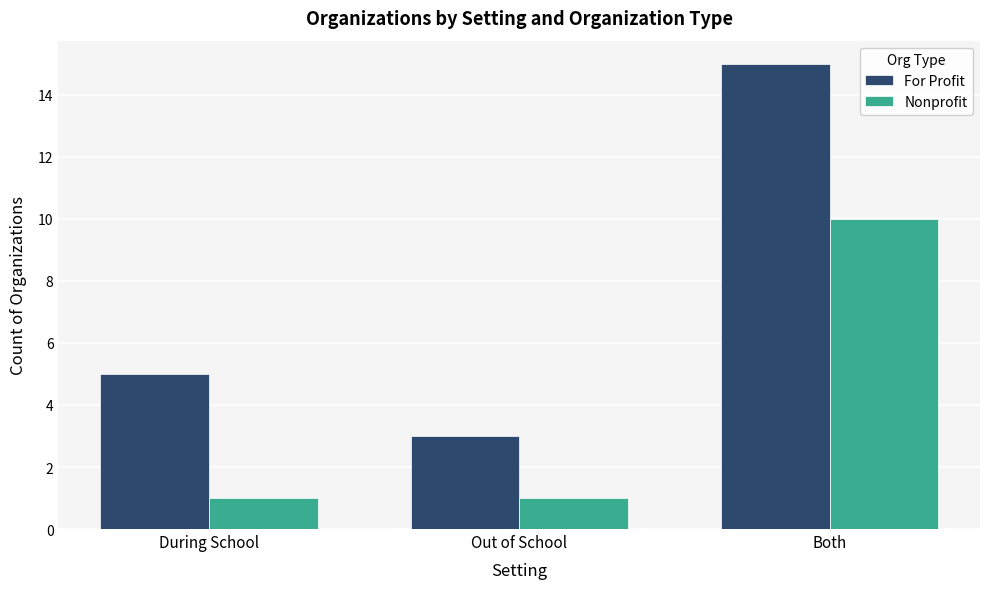

Which series has the largest total across all categories?

For Profit